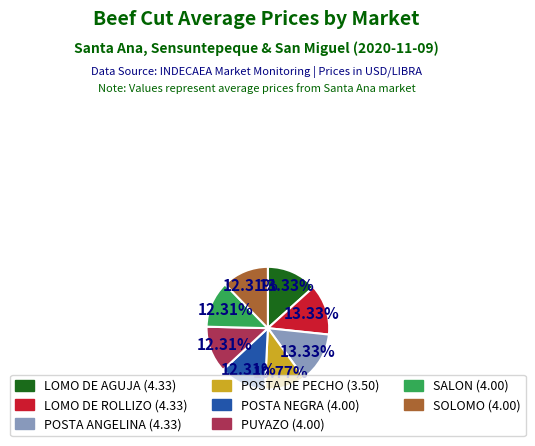

The PUYAZO slice represents 12% of the pie. True or false?

True